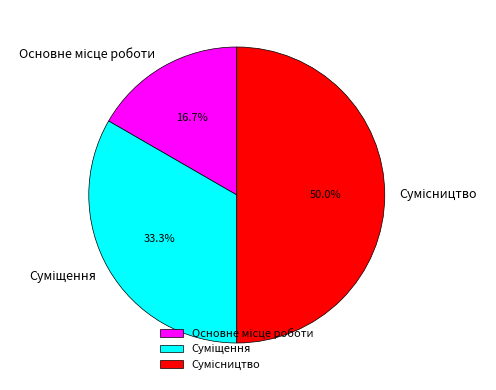

Approximately how many times larger is the value at Суміщення compared to Сумісництво?

0.7